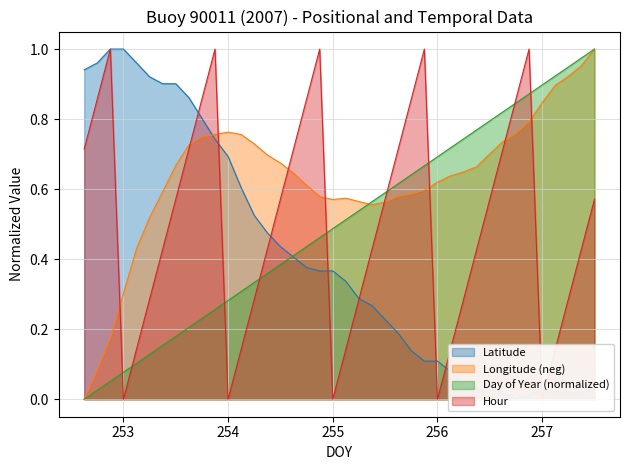

How many intersections are there between Lat and Lon?

1